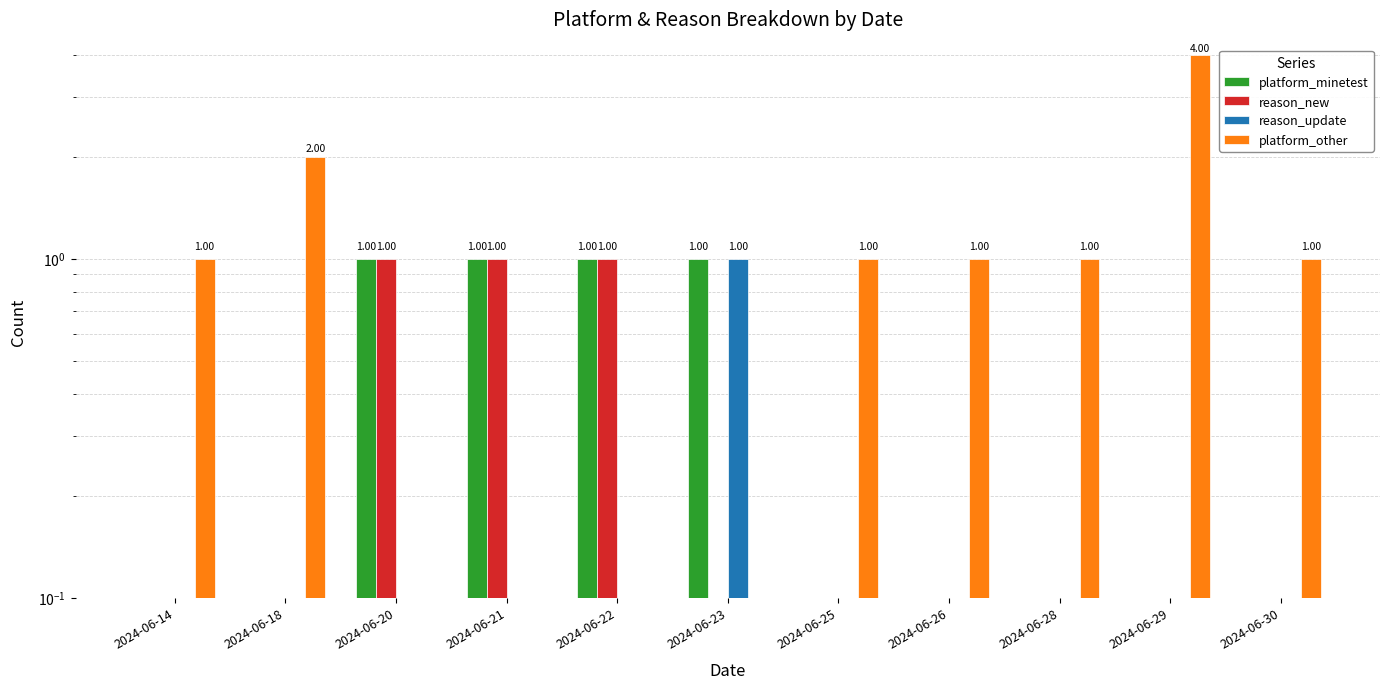

At which category is the sum across all series the highest?

2024-06-29